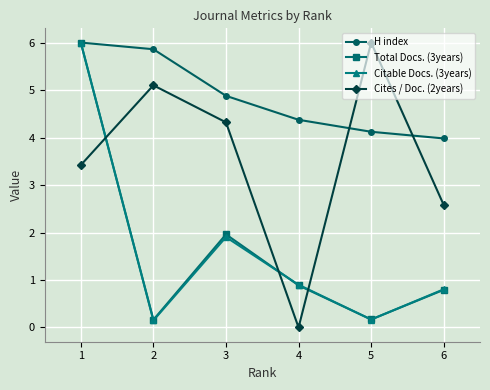

After their last crossing, which series has the higher values: Cites / Doc. (2years) or H index?

H index